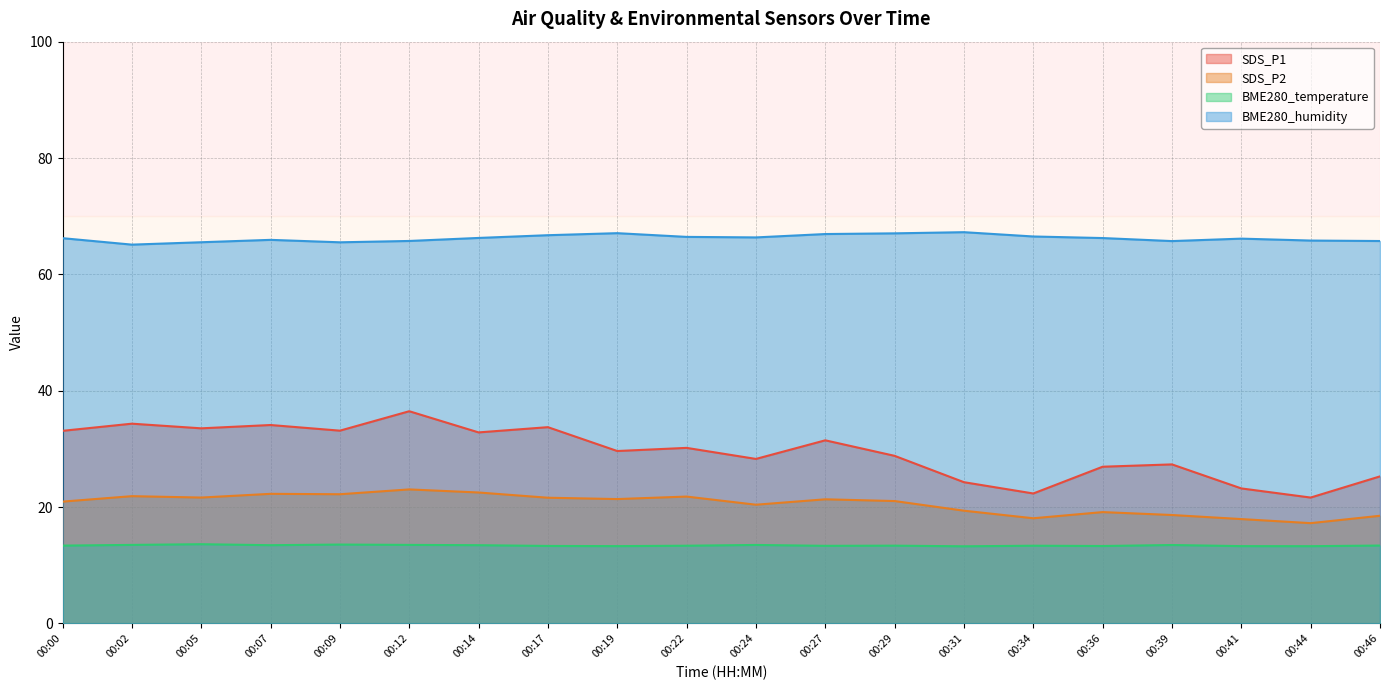

What is the difference between the highest and lowest values at 00:05?

51.9